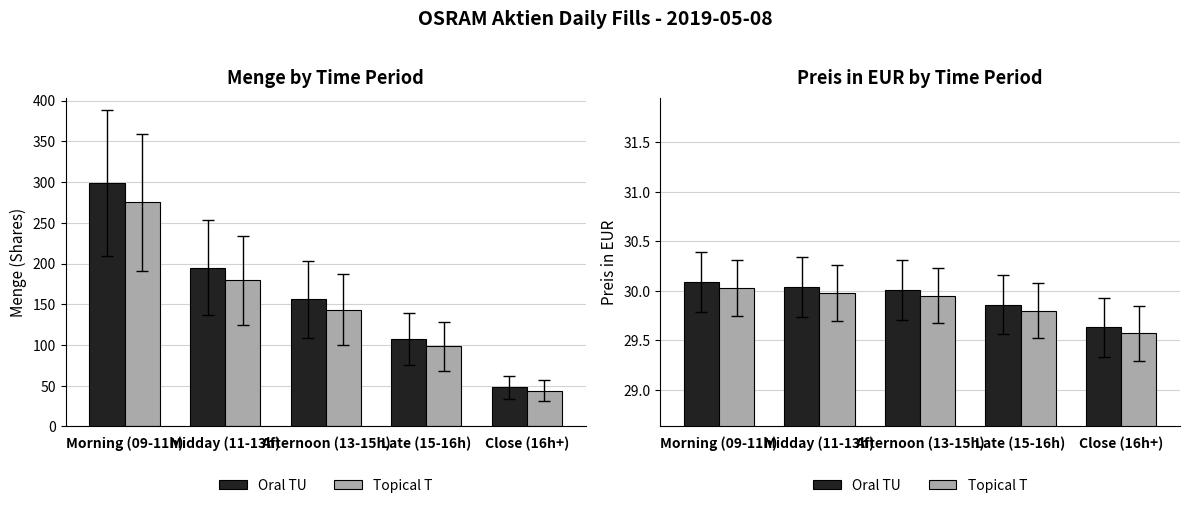

What is the difference between the maximum and second lowest values in the Menge series?

192.0